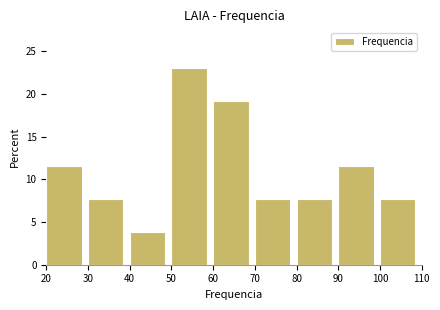

How tall is the bar that spans 30 to 40 on the x-axis? The values are not printed on the chart, so give them approximately, as read against the axis.

7.5